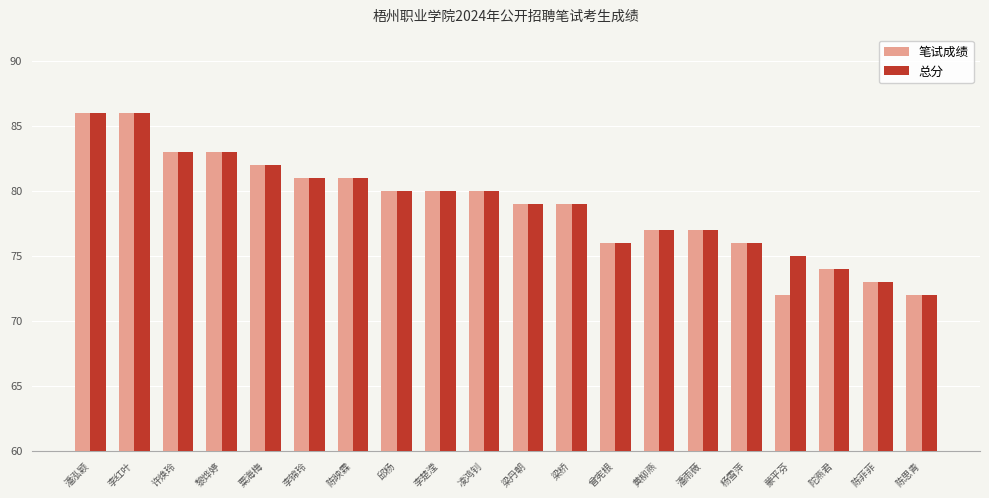

The 笔试成绩 series shows 20 at 潘泓颖. True or false?

False